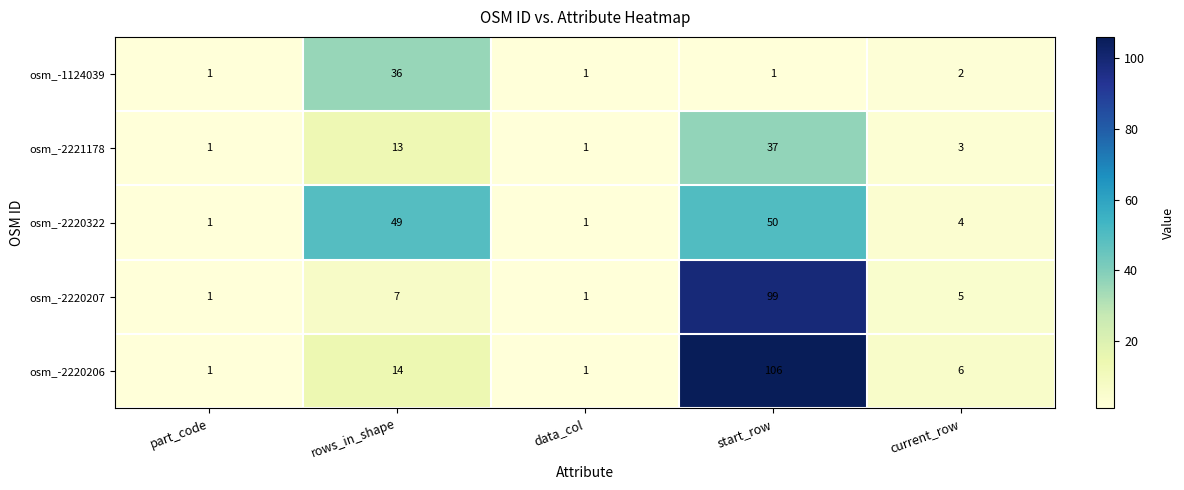

What is the sum of the osm_-2220322 values at part_code and start_row?

51